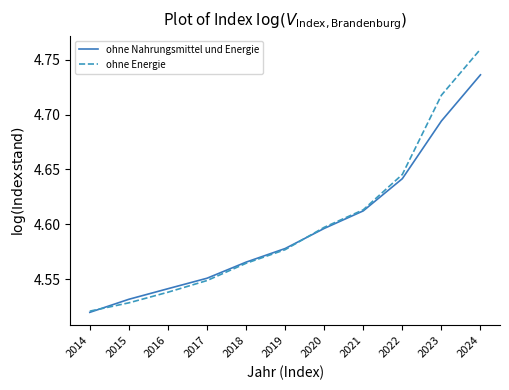

At how many categories does at least one series exceed 4?

11